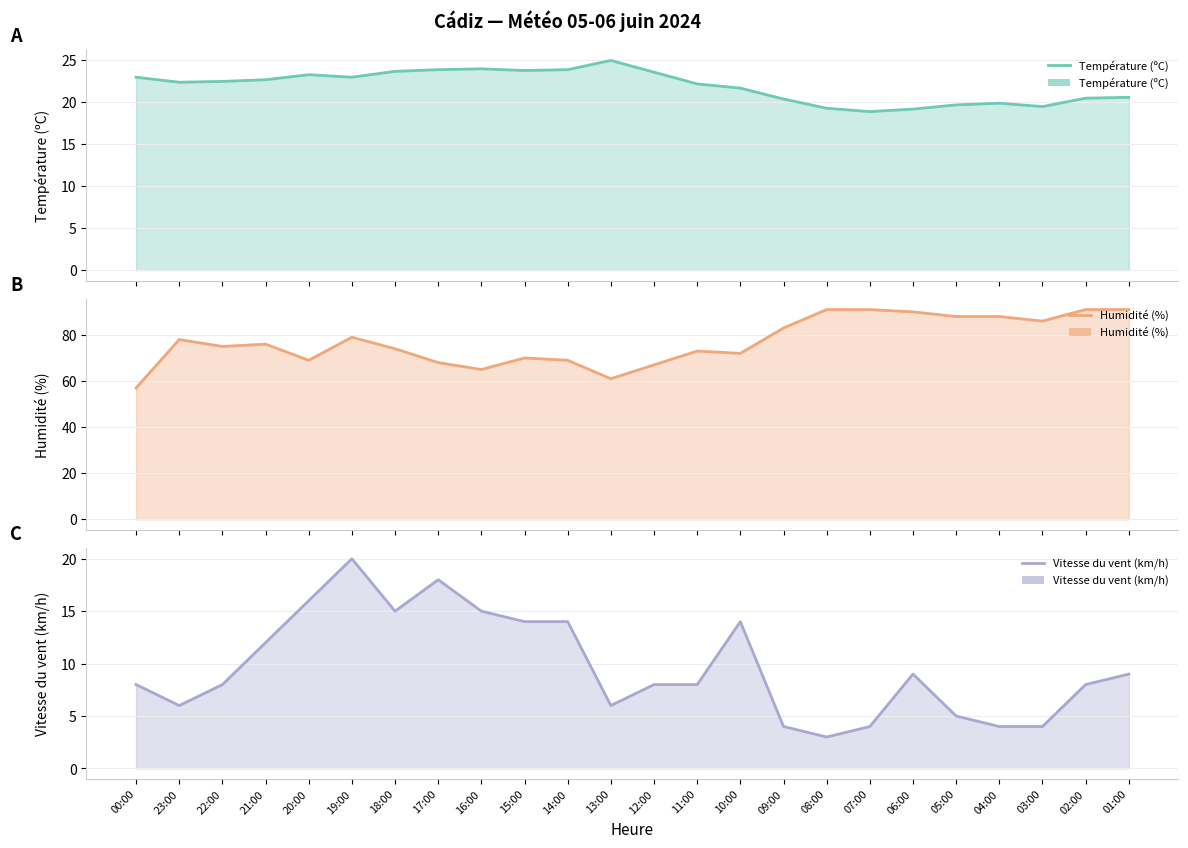

Reading right to left, list all the values displayed in this chart.

Température (ºC): 20.6	20.5	19.5	19.9	19.7	19.2	18.9	19.3	20.4	21.7	22.2	23.6	25.0	23.9	23.8	24.0	23.9	23.7	23.0	23.3	22.7	22.5	22.4	23.0
Humidité (%): 91.0	91.0	86.0	88.0	88.0	90.0	91.0	91.0	83.0	72.0	73.0	67.0	61.0	69.0	70.0	65.0	68.0	74.0	79.0	69.0	76.0	75.0	78.0	57.0
Vitesse du vent (km/h): 9.0	8.0	4.0	4.0	5.0	9.0	4.0	3.0	4.0	14.0	8.0	8.0	6.0	14.0	14.0	15.0	18.0	15.0	20.0	16.0	12.0	8.0	6.0	8.0